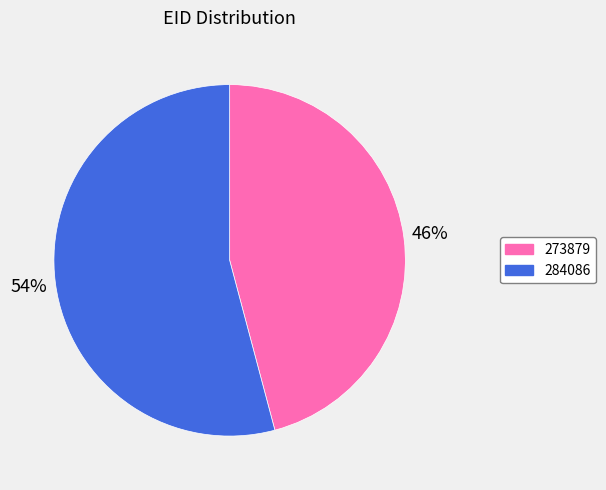

Does 273879 represent more than half of the total?

No